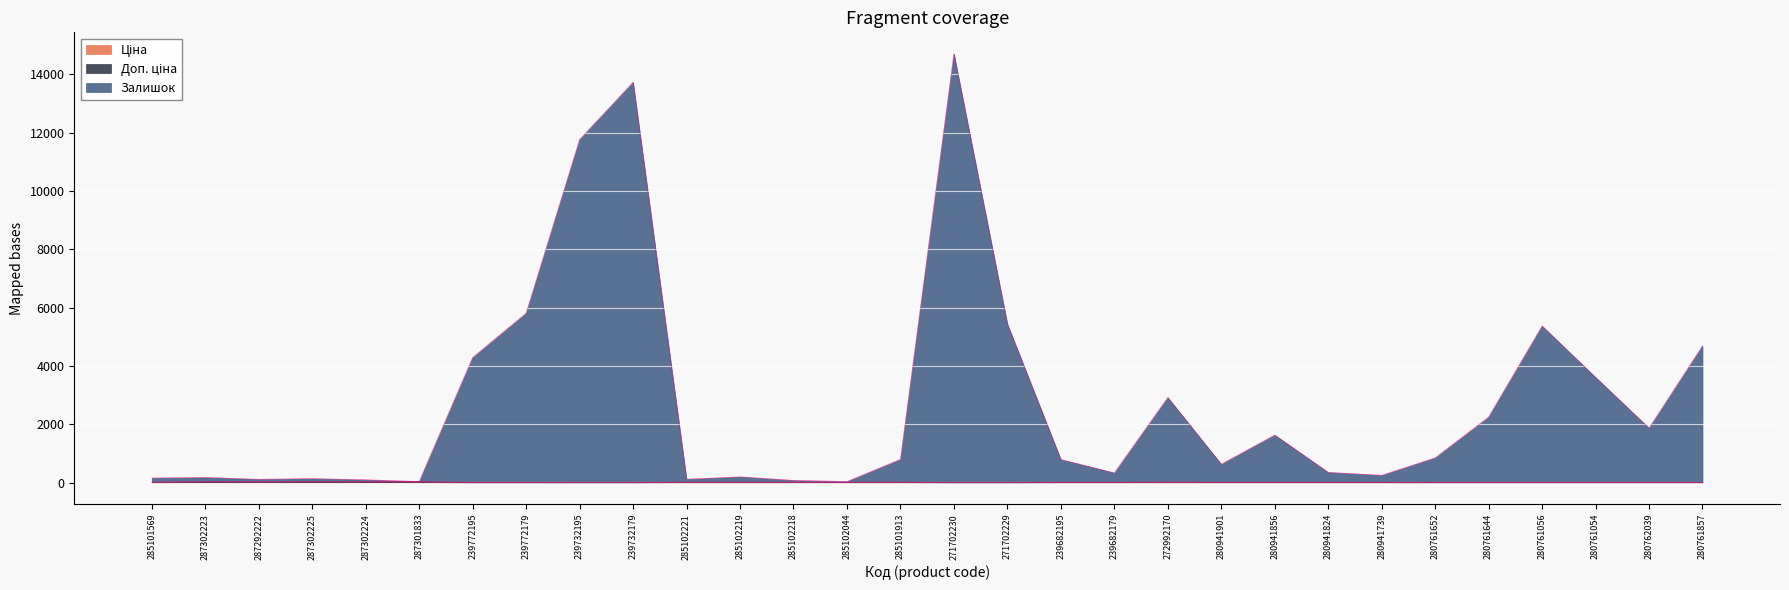

True or false: Залишок and Ціна cross at least once.

False